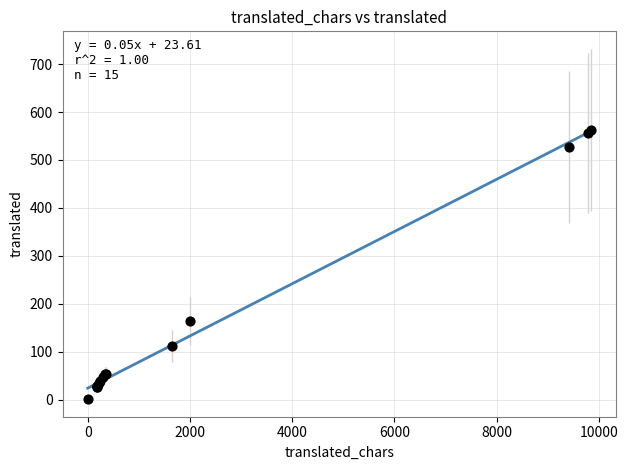

What Y value in the scatter plot is closest to 282?

164